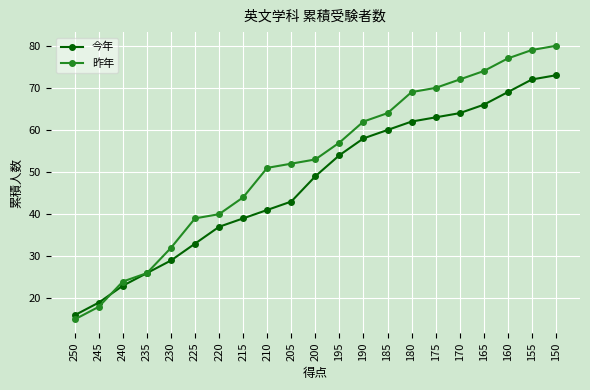

What is the difference between the maximum and minimum values in the 今年 series?

57